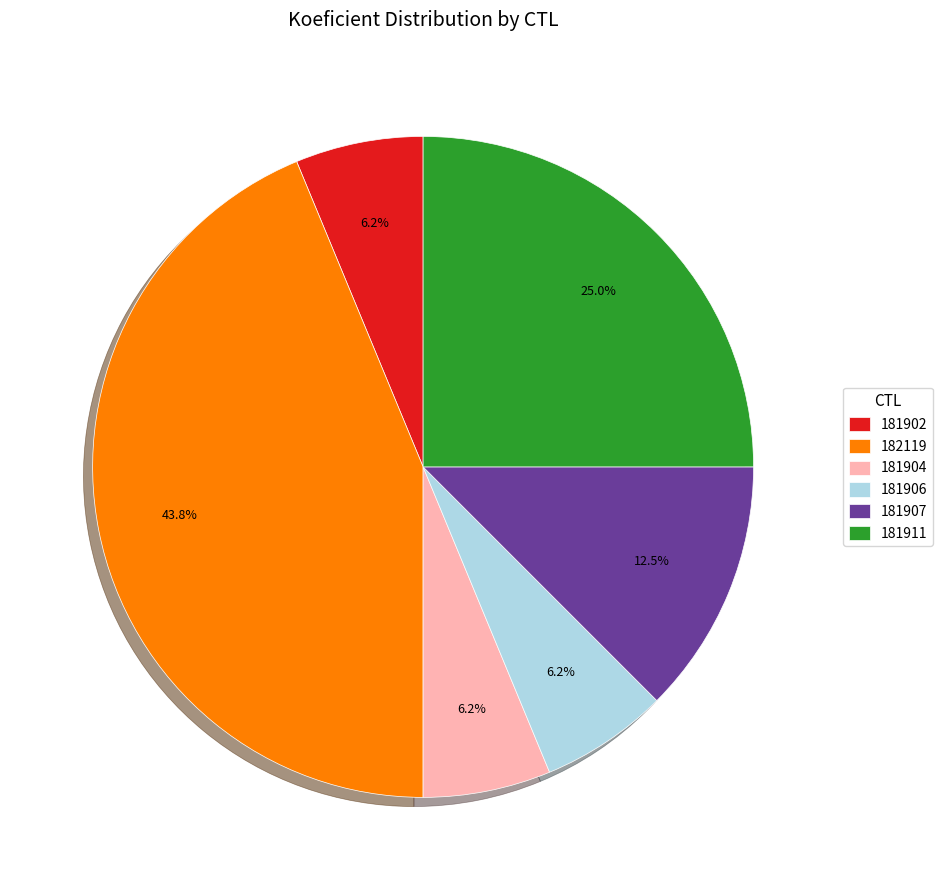

Between 182119 and 181904, which is larger?

182119